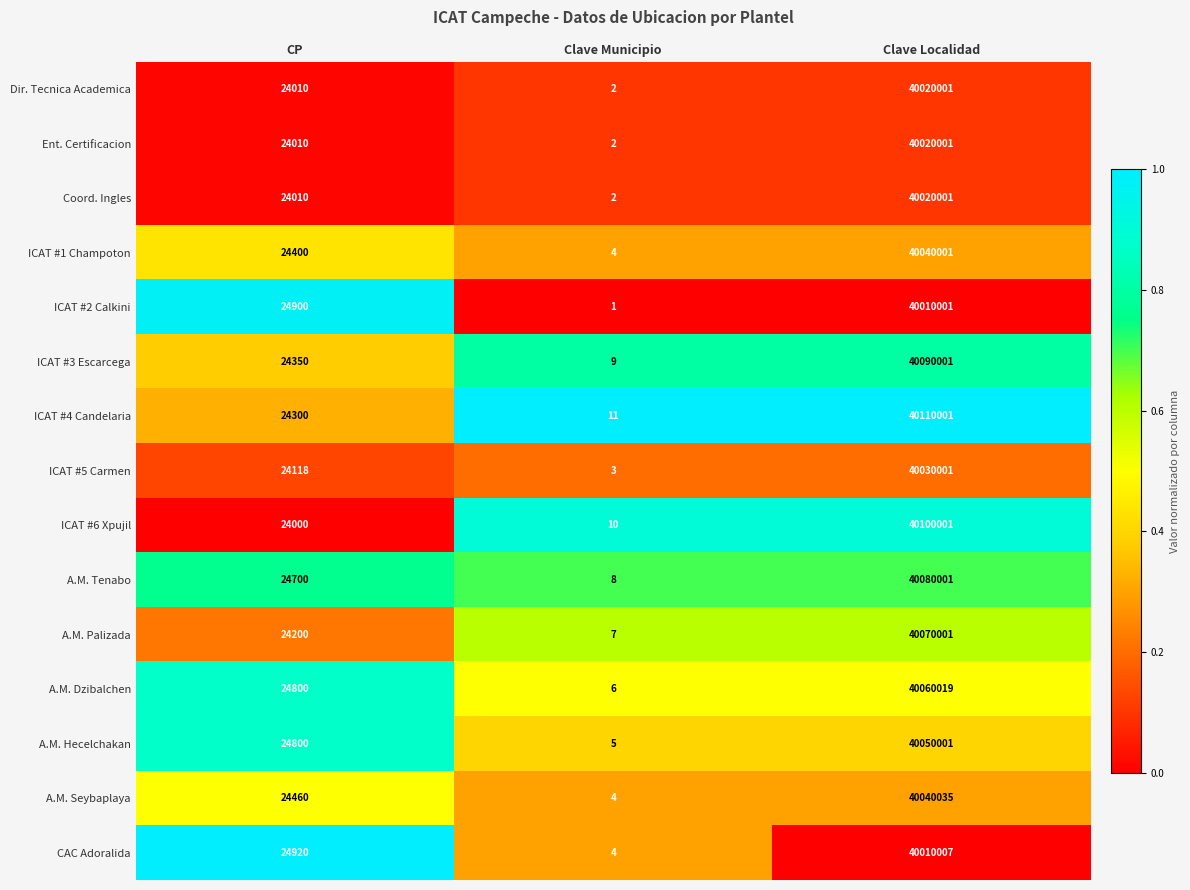

What is the sum of the Coord. Ingles values at Clave Localidad and CP?

40044011